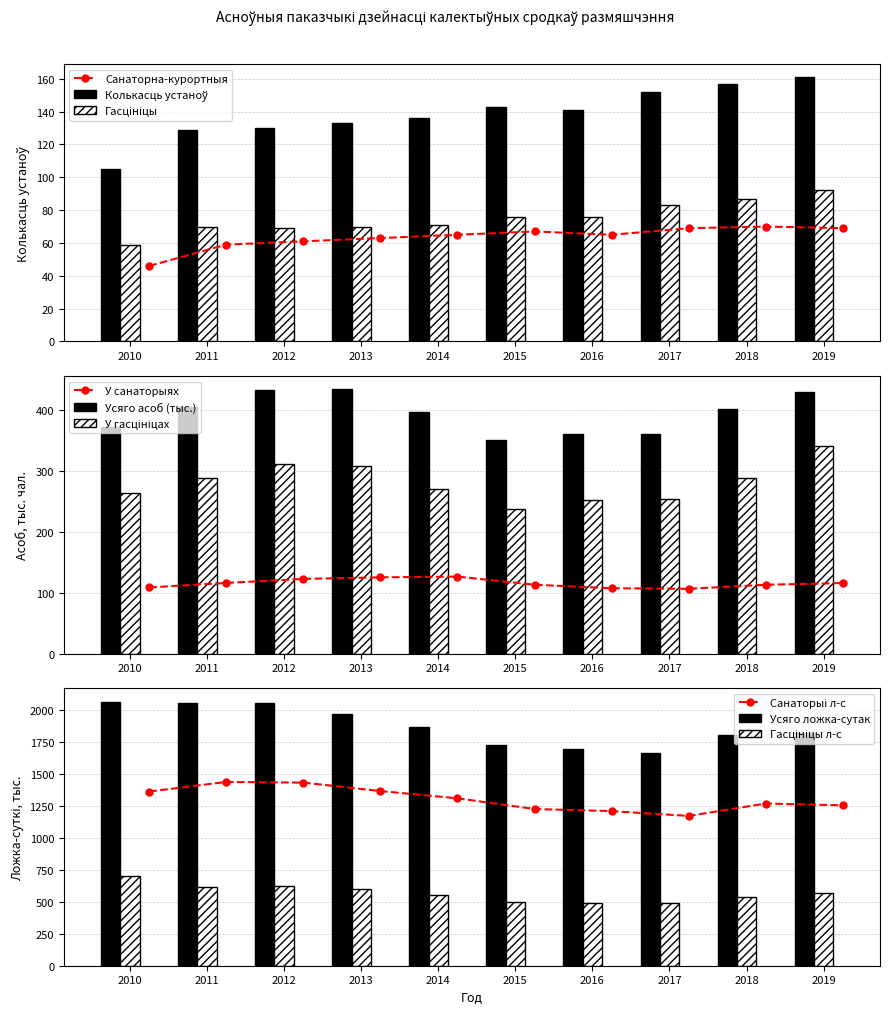

What is the lowest value of the Колькасць устаноў series?

105